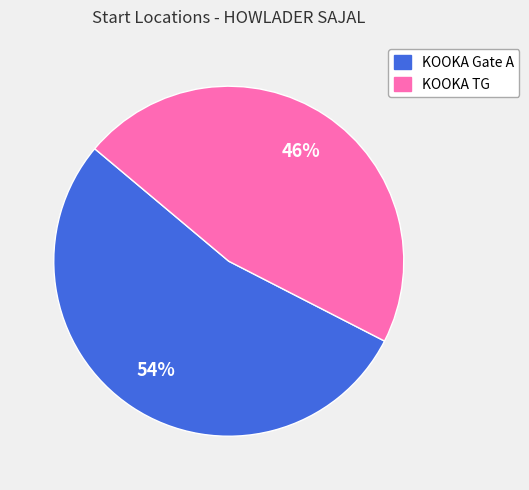

To the nearest percent, what is the combined percentage of KOOKA TG and KOOKA Gate A?

100%